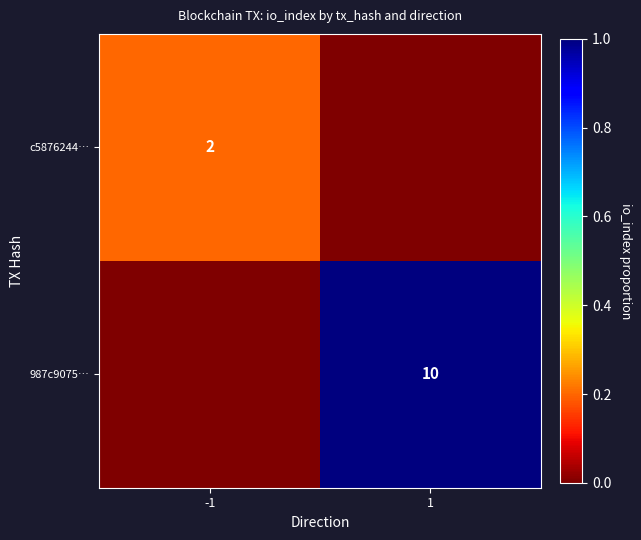

True or false: 987c9075… has a value of 10 at 1.

True